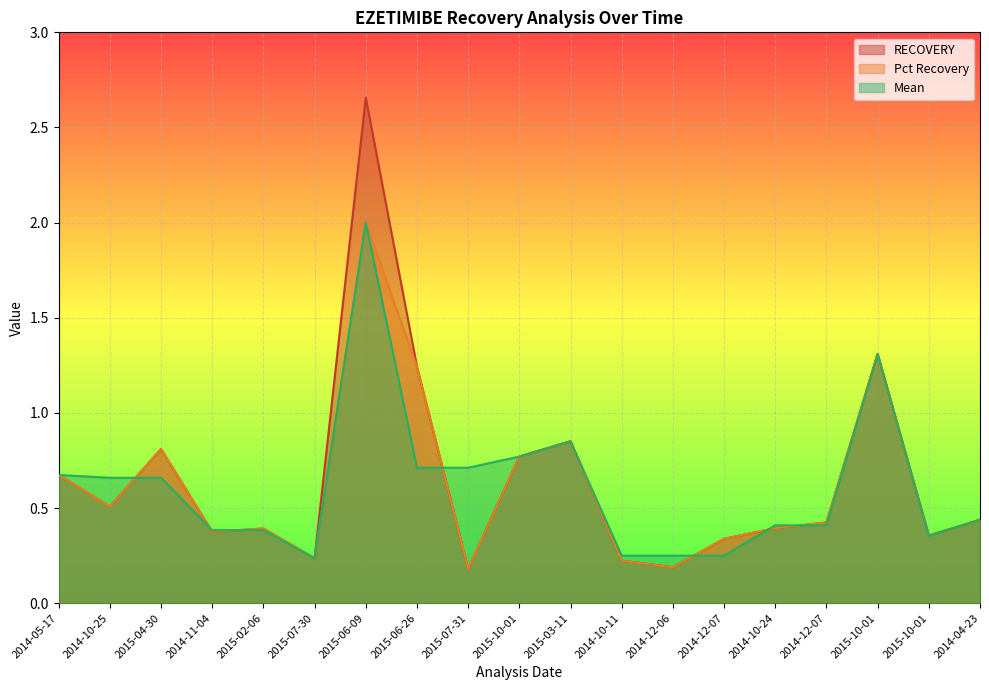

At which category does the chart reach its peak across all series?

2015-06-09